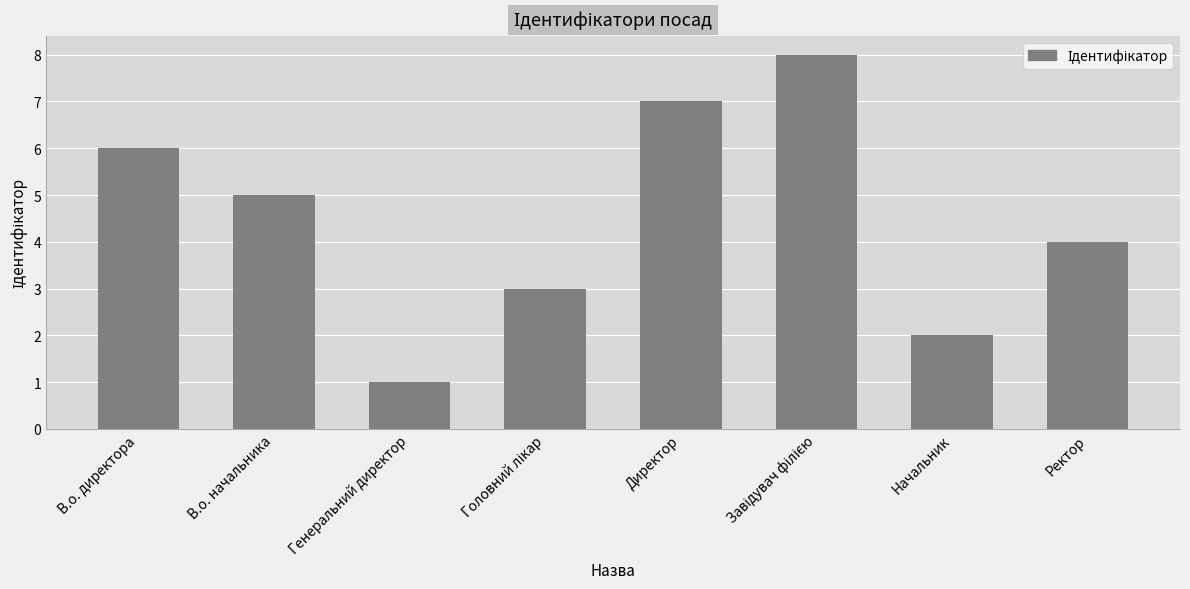

Reading left to right, what are all the values shown in this chart?

6	5	1	3	7	8	2	4